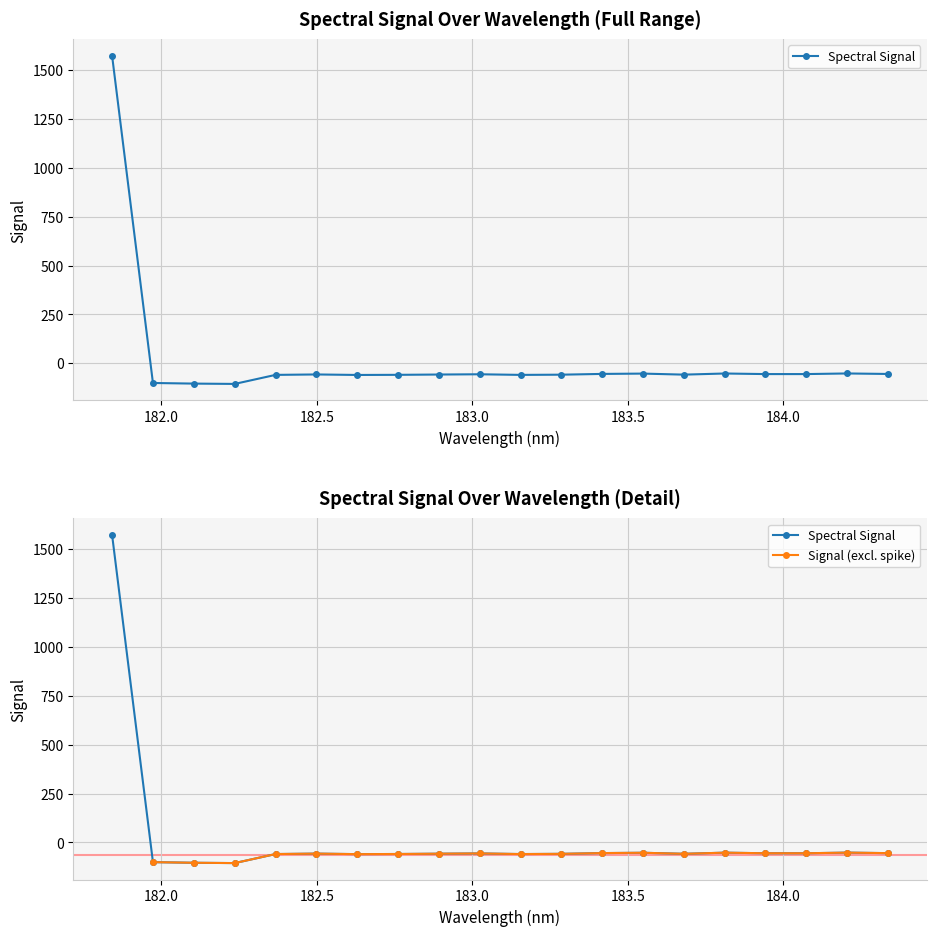

How many negative values are there?

19